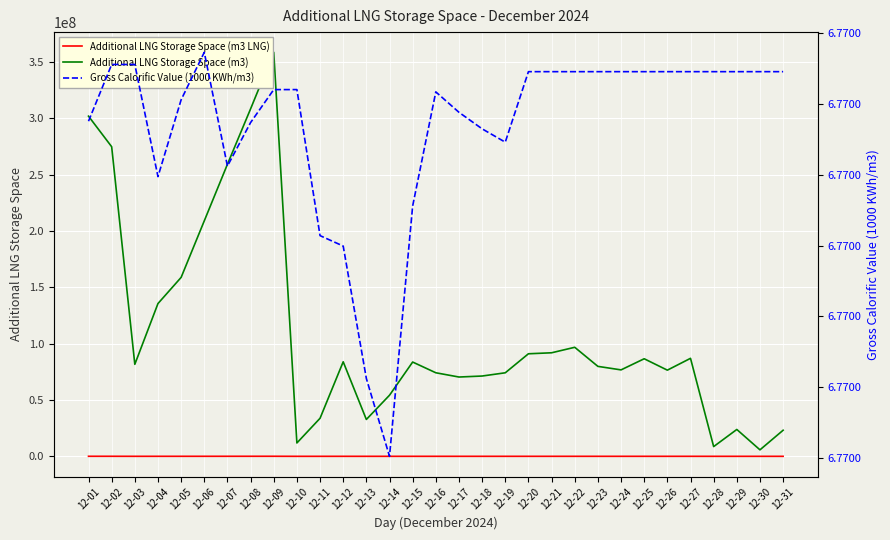

Where does the Additional LNG Storage Space (m3) series first go above 81686685?

12-01